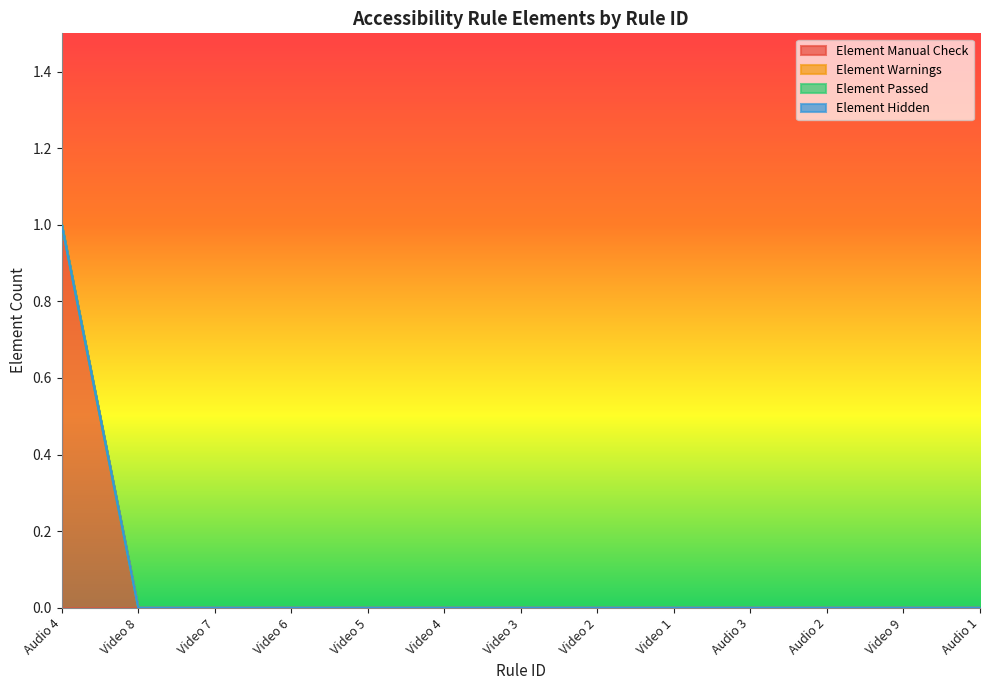

Which has a higher value, Video 4 or Audio 1?

Video 4